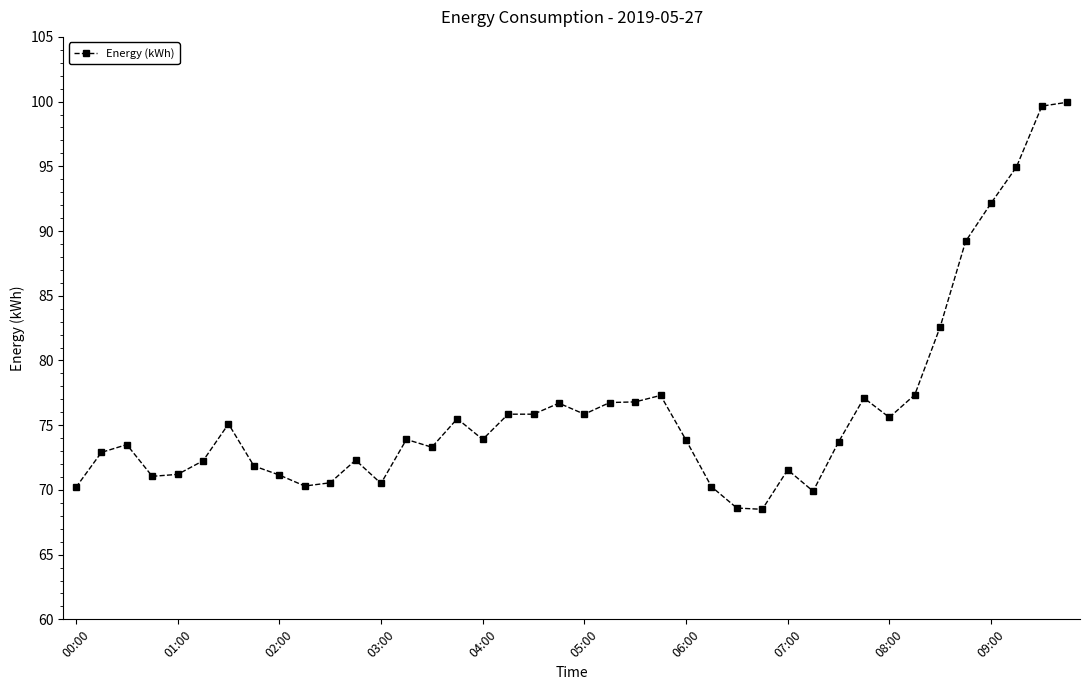

True or false: there are more than 1 points higher than both neighbors.

True